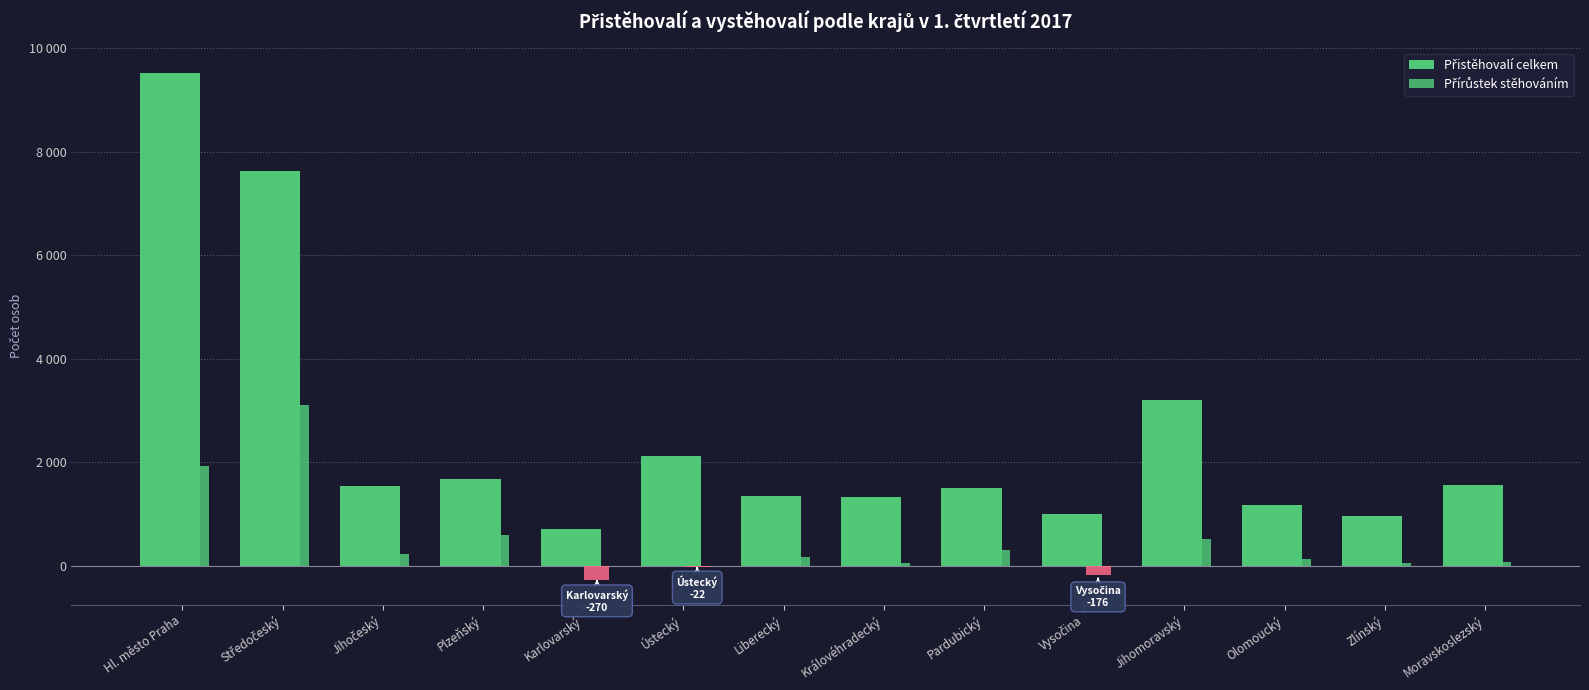

Are the bars grouped side by side (vs. stacked)?

Yes